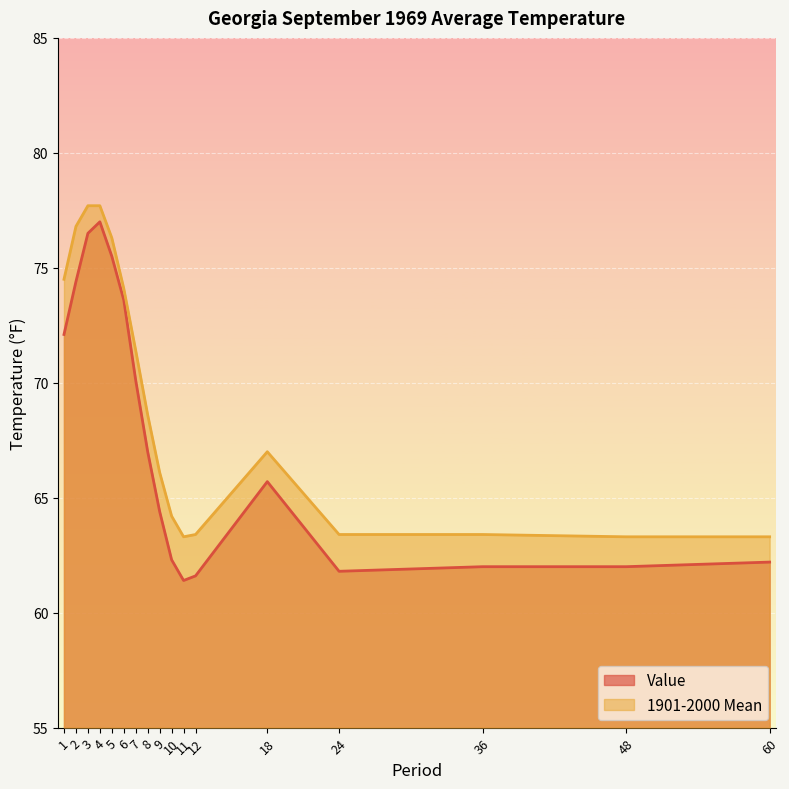

What is the value of the Value point at the 7th from the left?

70.1